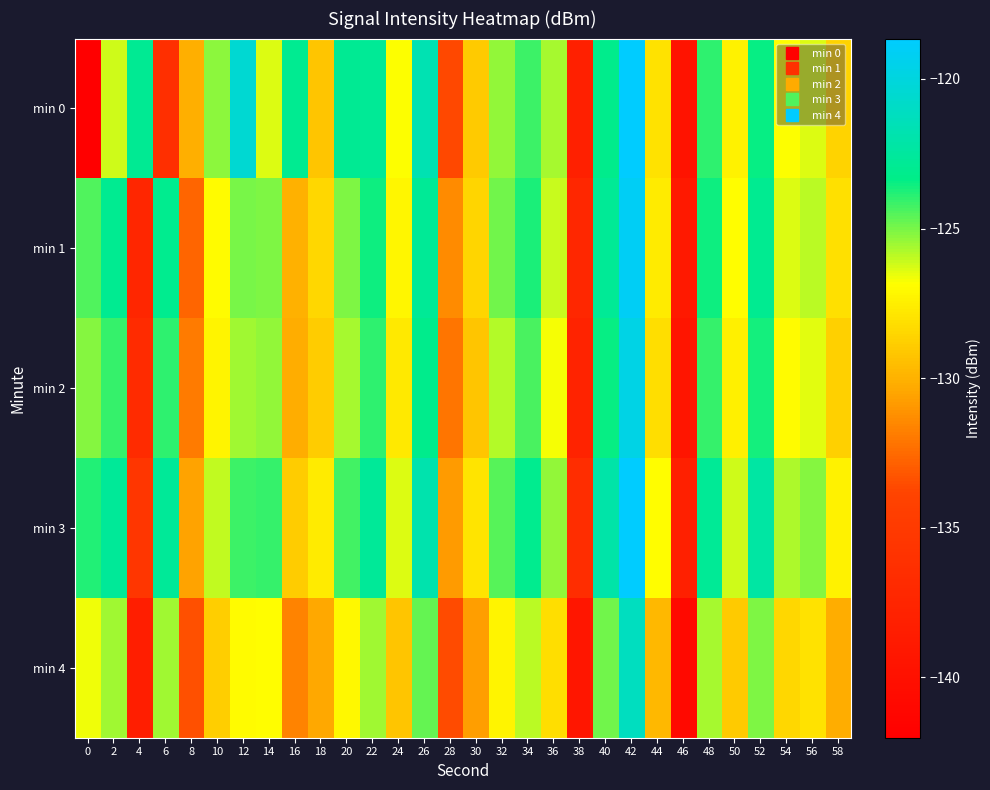

At which category is the sum across all series the highest?

42